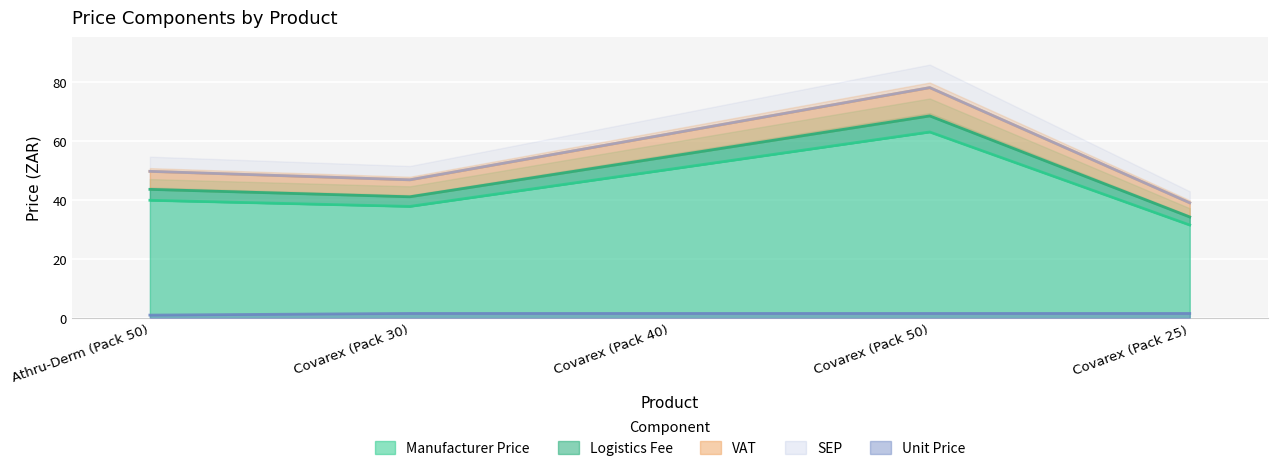

Is it true that Manufacturer Price equals 63.0 at Covarex (Pack 50)?

True